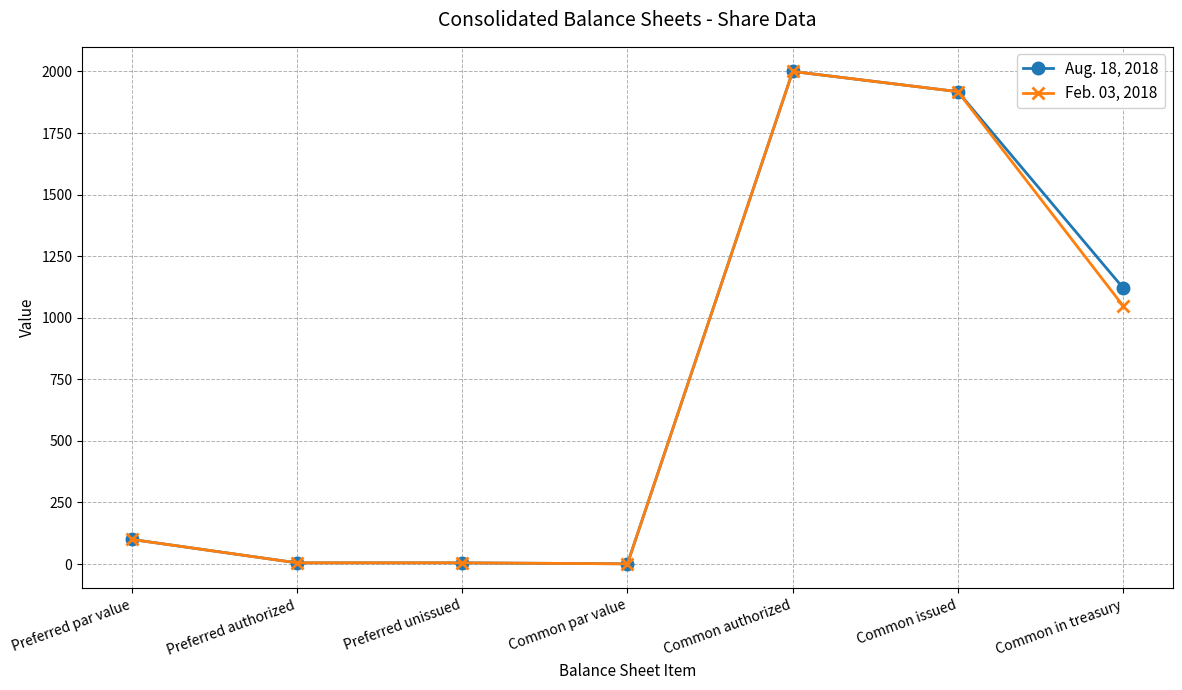

What are all the series names shown in the legend?

Aug. 18, 2018, Feb. 03, 2018